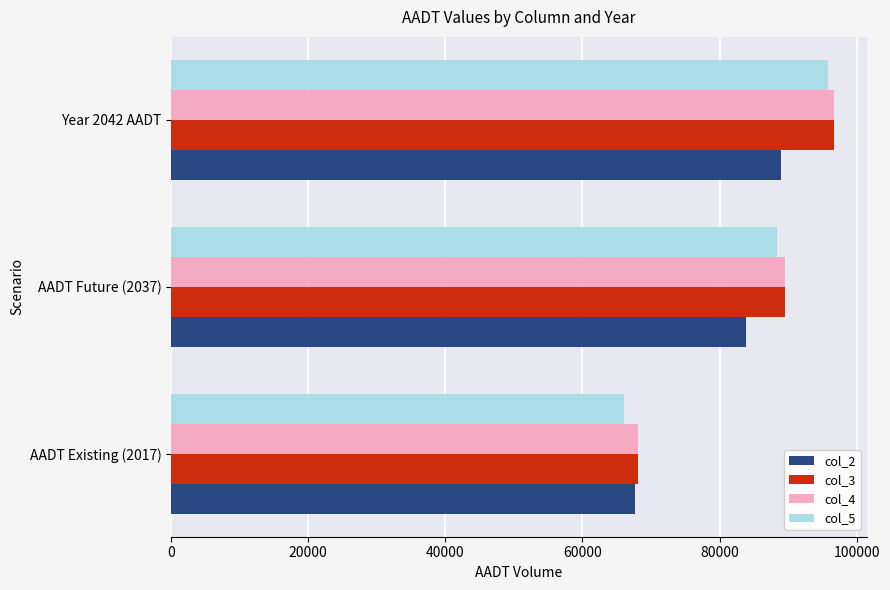

The value of col_2 at Year 2042 AADT is 88919.1. True or false?

True